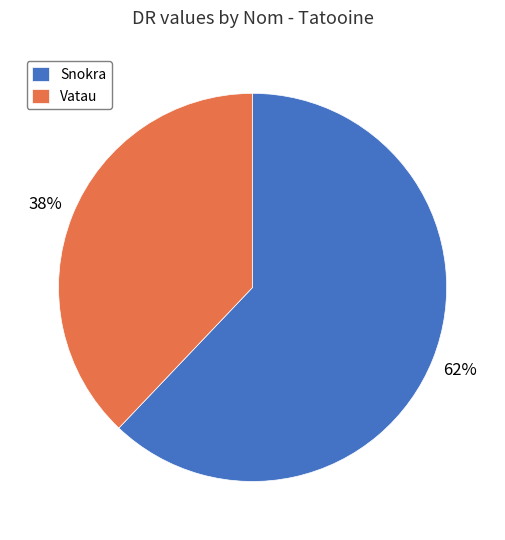

Rank the categories by value from lowest to highest.

Vatau, Snokra